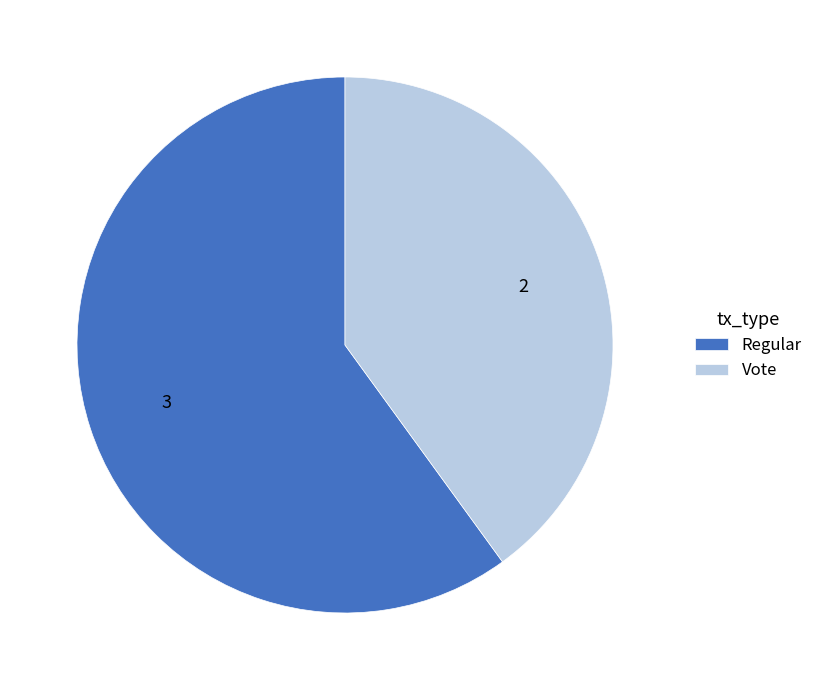

Rank the categories by value from lowest to highest.

Vote, Regular